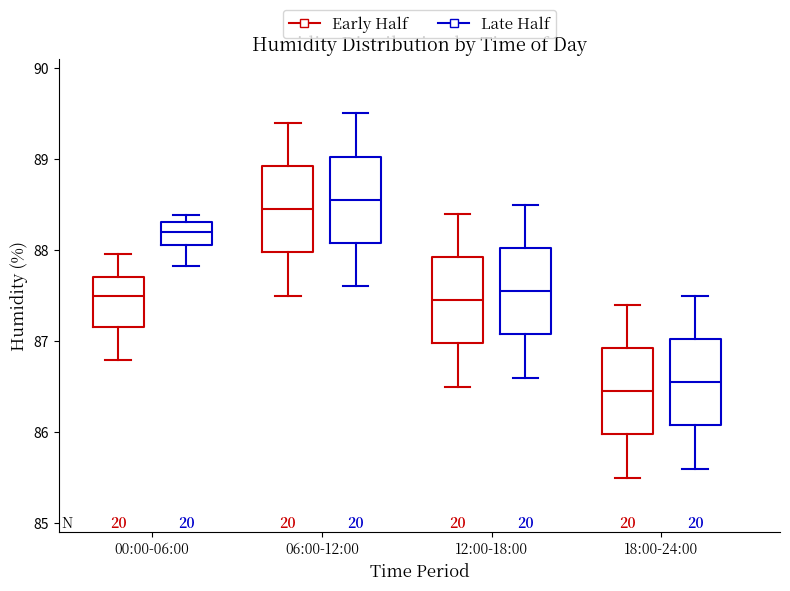

Reading left to right, read every box against the y-axis: the position of its median line, the range the box covers, and the ends of its whiskers. The values are not printed on the chart, so give them approximately, as read against the axis.

00:00-06:00 (Early Half): median 87.5, box 87.2 to 87.7, whiskers 86.8 to 88.0
00:00-06:00 (Late Half): median 88.2, box 88.1 to 88.3, whiskers 87.8 to 88.4
06:00-12:00 (Early Half): median 88.5, box 88.0 to 88.9, whiskers 87.5 to 89.4
06:00-12:00 (Late Half): median 88.6, box 88.1 to 89.0, whiskers 87.6 to 89.5
12:00-18:00 (Early Half): median 87.5, box 87.0 to 87.9, whiskers 86.5 to 88.4
12:00-18:00 (Late Half): median 87.6, box 87.1 to 88.0, whiskers 86.6 to 88.5
18:00-24:00 (Early Half): median 86.5, box 86.0 to 86.9, whiskers 85.5 to 87.4
18:00-24:00 (Late Half): median 86.6, box 86.1 to 87.0, whiskers 85.6 to 87.5